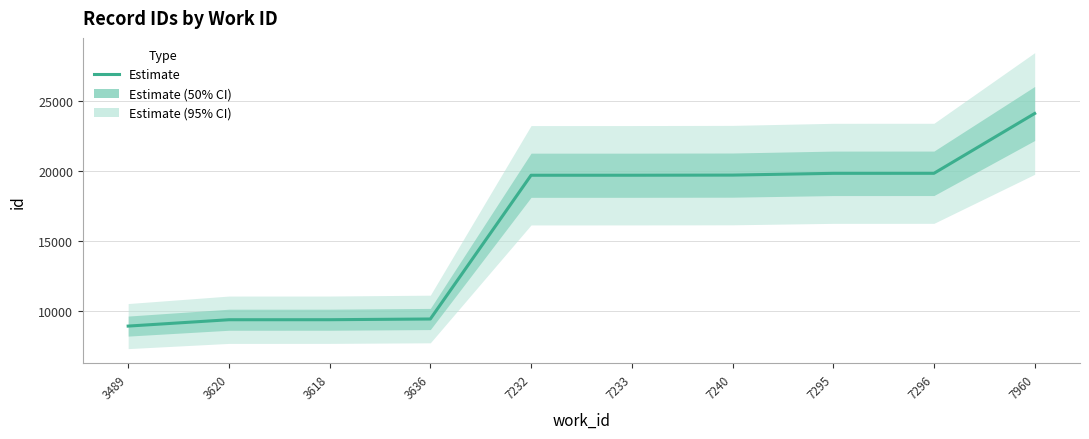

What is the value of the 9th point from the left?

19866